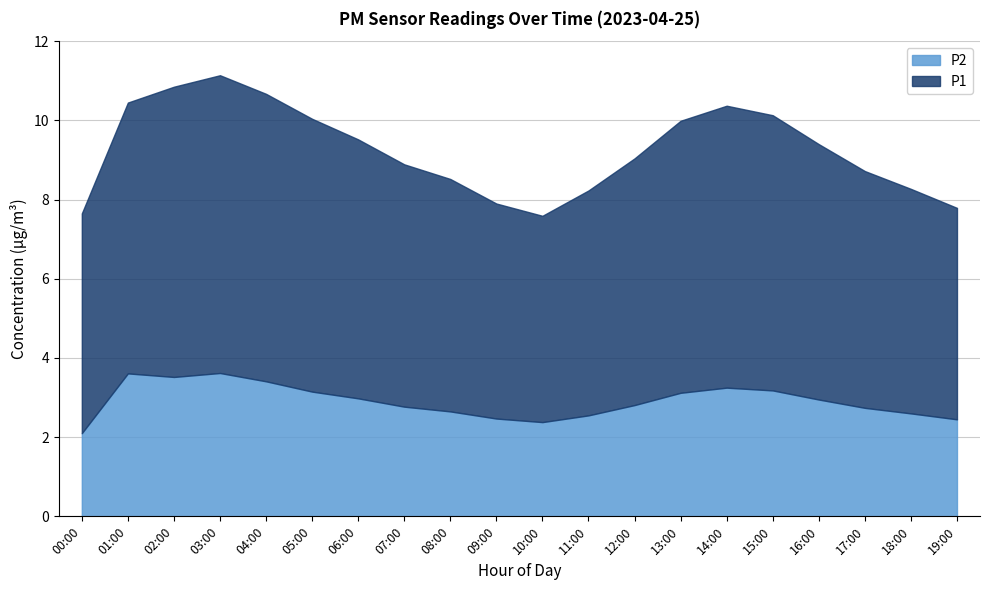

At which label does P1 first exceed 6?

01:00